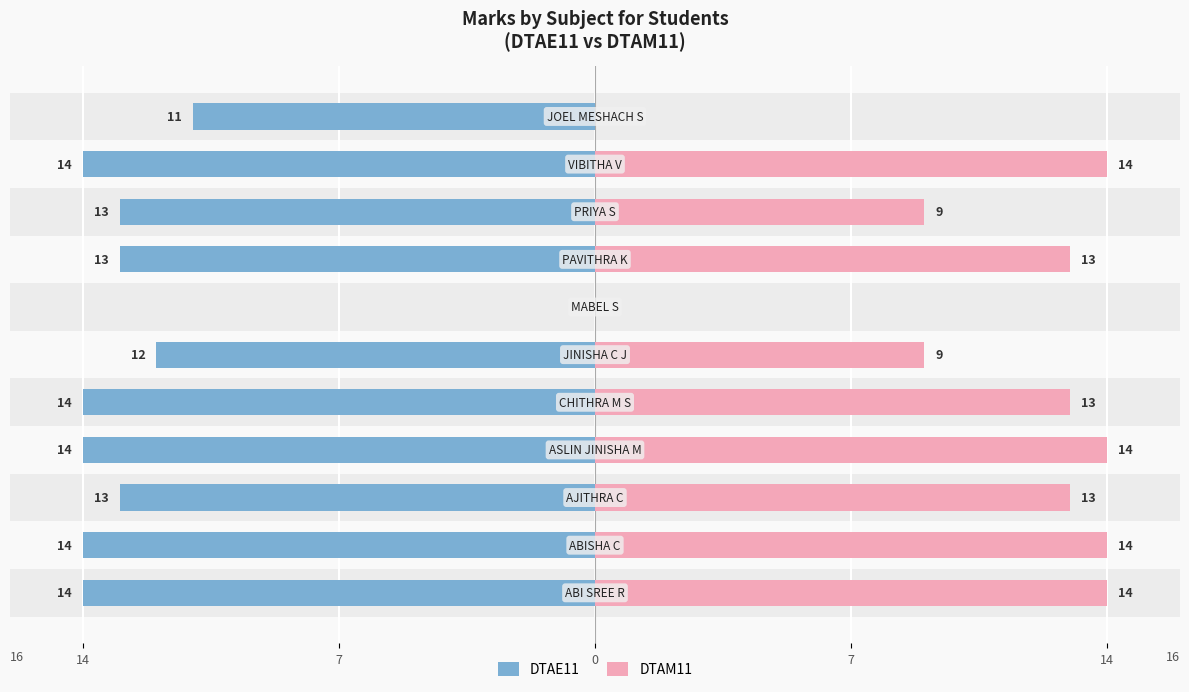

What is the sum of the DTAM11 values at 5 and 6?

9